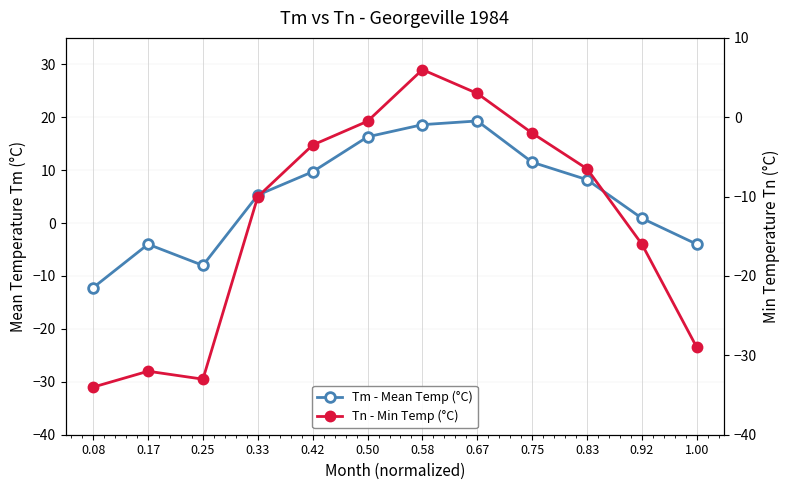

Reading right to left, extract all data points from this chart.

Tm - Mean Temp (°C): -4.0	0.9	8.2	11.5	19.3	18.6	16.3	9.7	5.3	-8.0	-4.0	-12.2
Tn - Min Temp (°C): -29.0	-16.0	-6.5	-2.0	3.0	6.0	-0.5	-3.5	-10.0	-33.0	-32.0	-34.0